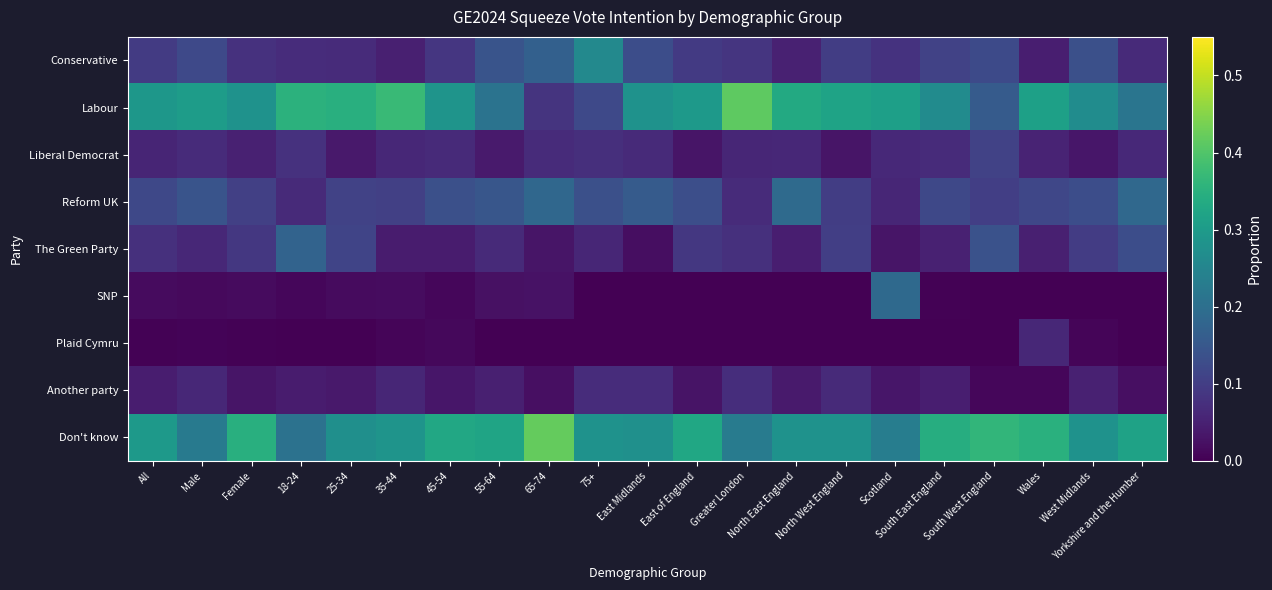

Which series changed the most between 25-34 and Greater London?

Labour